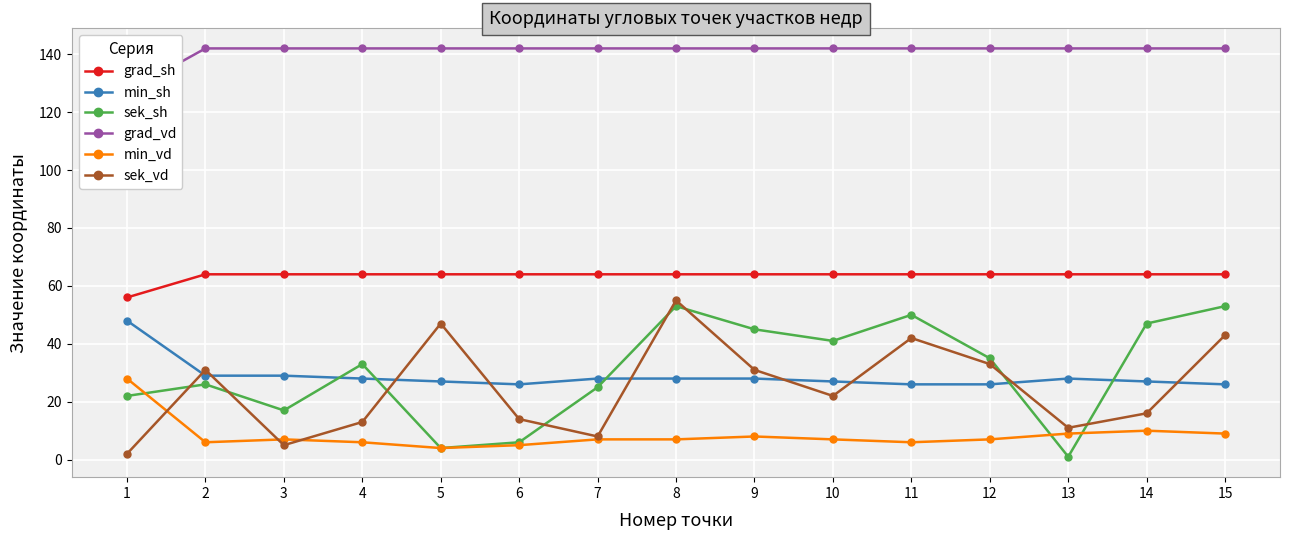

Read the min_sh value at 4, to the nearest 10.

30